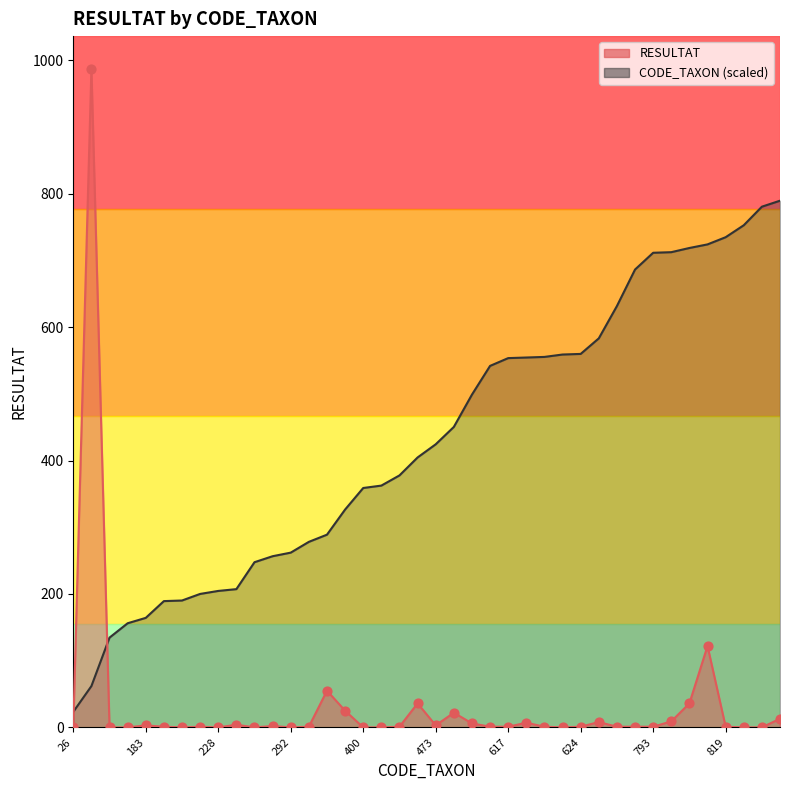

At how many categories does at least one series exceed 631?

11